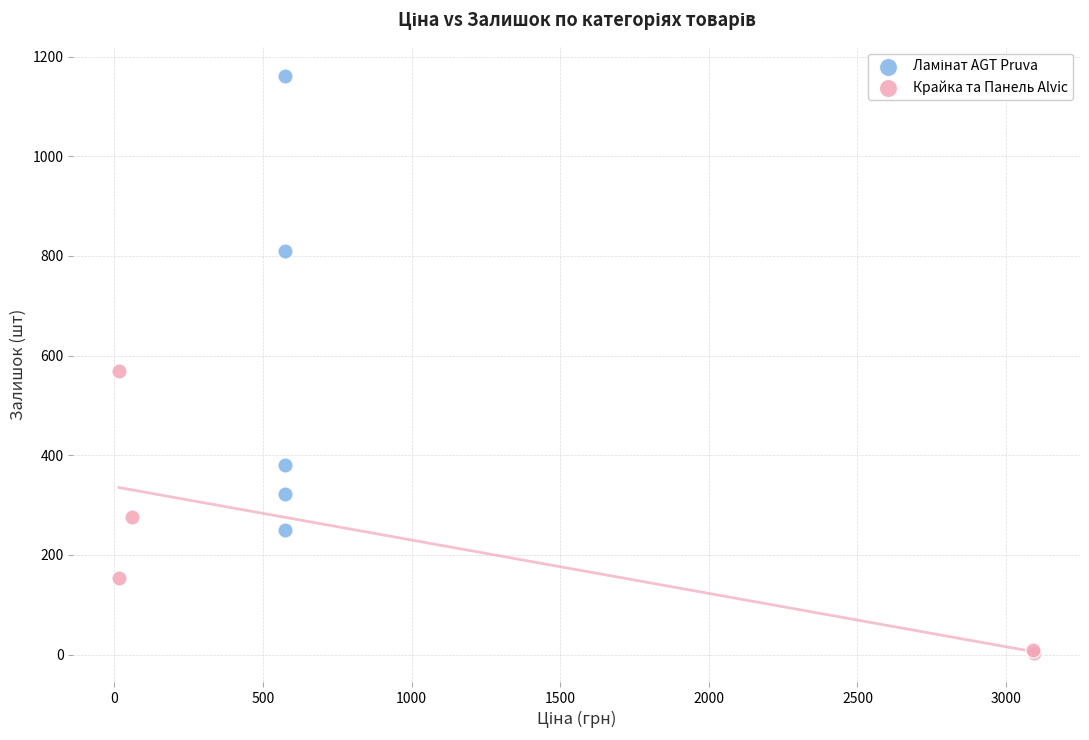

Which series contains the lowest Y value?

Крайка та Панель Alvic